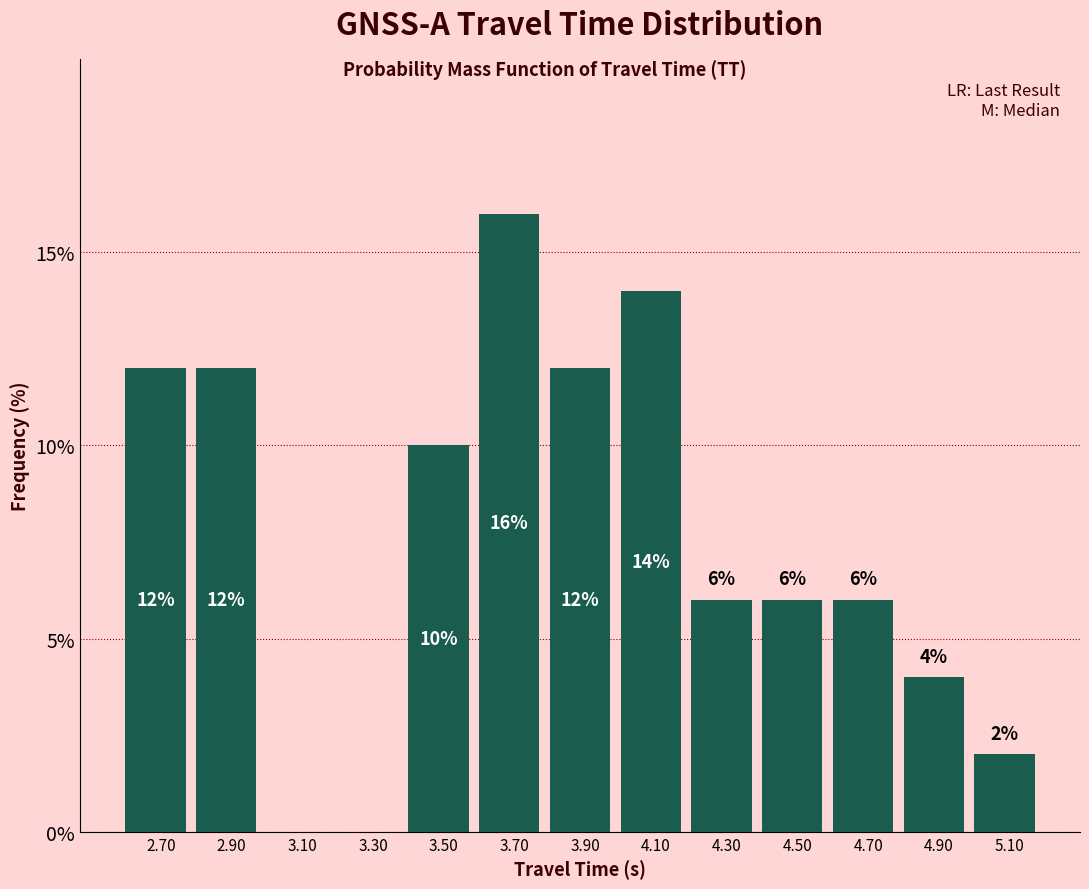

Which range on the x-axis has the tallest bar?

3.6 to 3.8